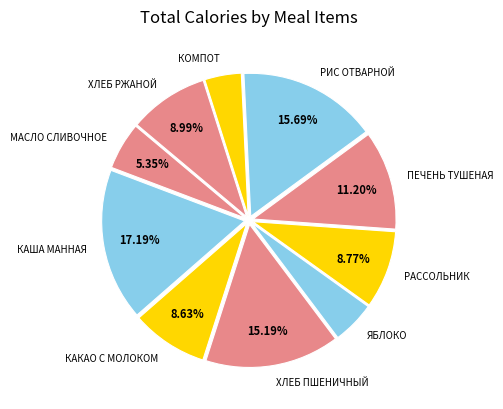

Approximately how many times larger is the value at КОМПОТ compared to ХЛЕБ РЖАНОЙ?

0.5